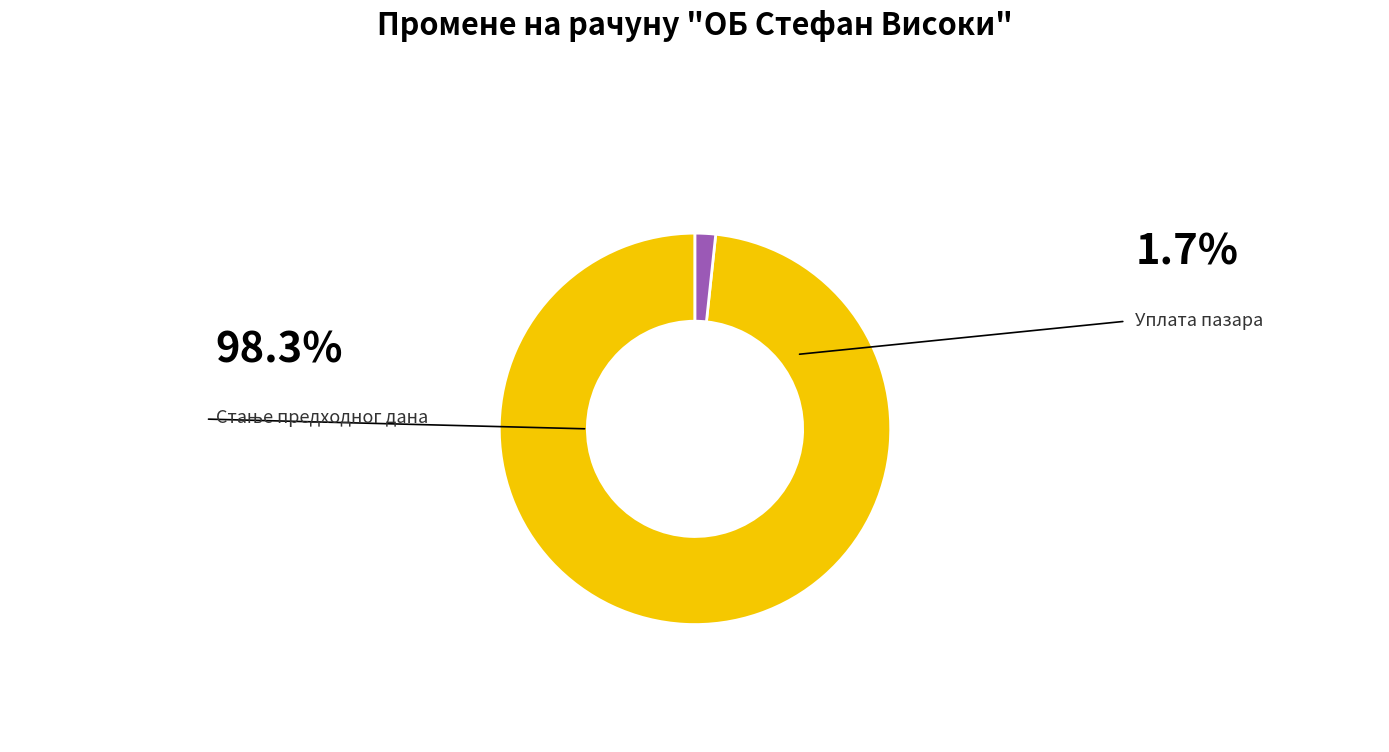

Does any single category account for the majority?

Yes